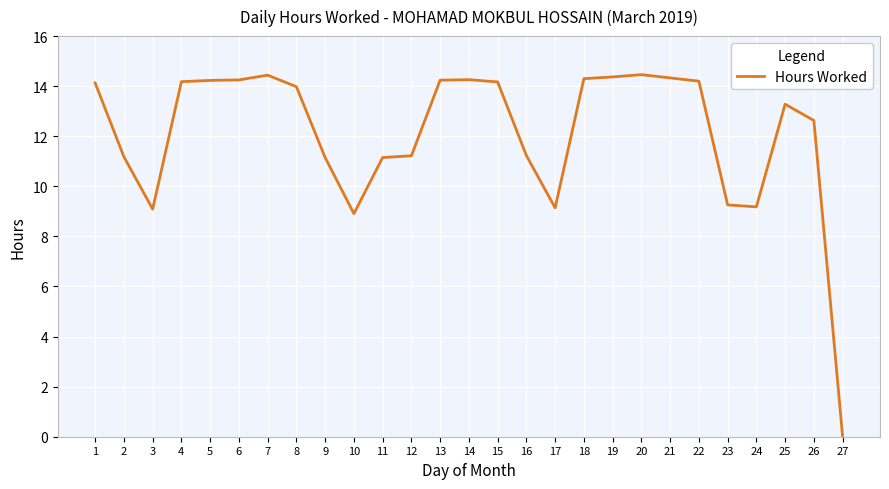

What is the difference between the maximum and minimum values?

14.5